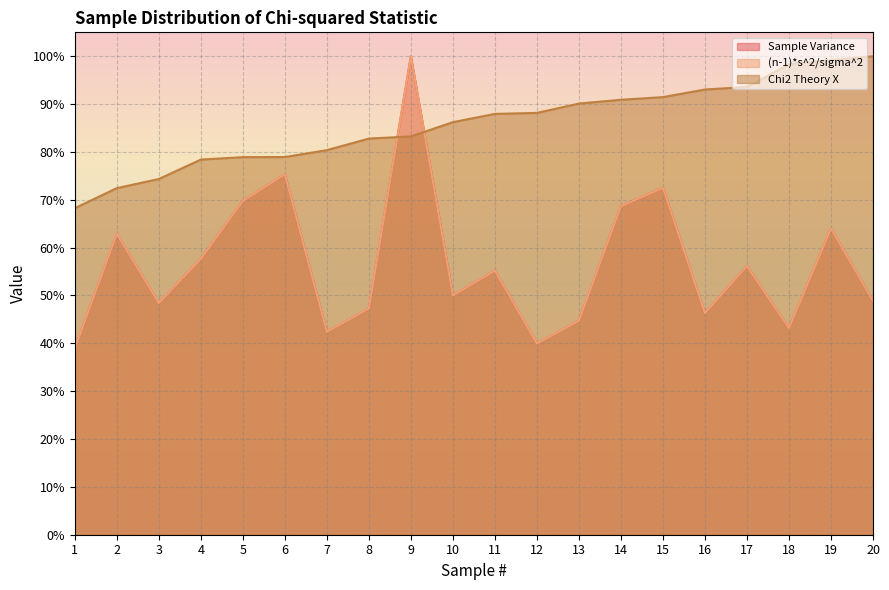

Where does the Chi2 Theory X series first go above 87?

11